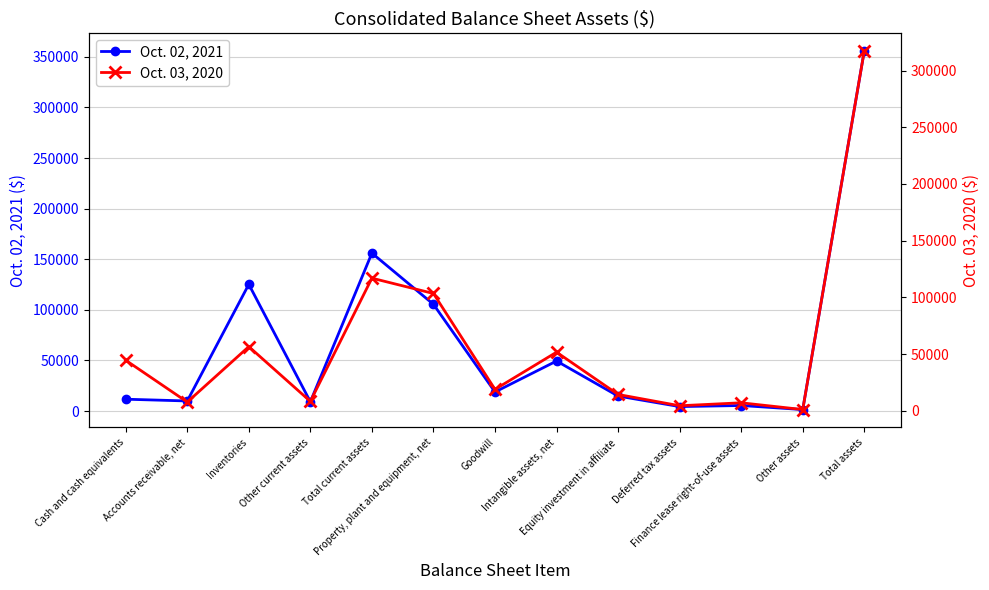

How many intersections are there between Oct. 02, 2021 and Oct. 03, 2020?

4